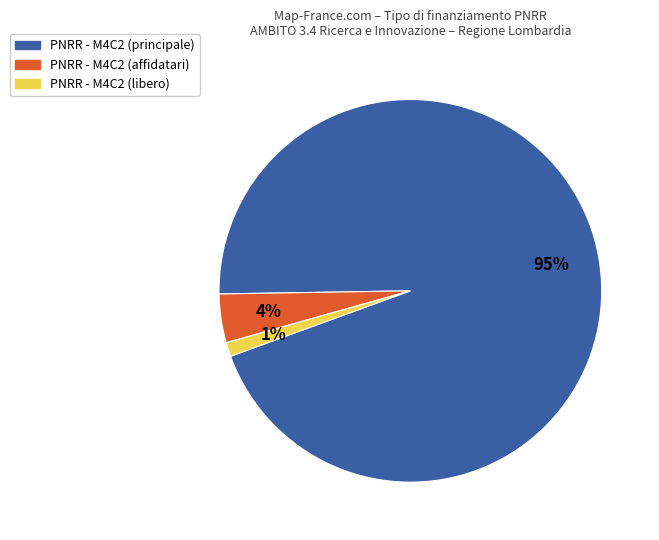

Does any single category account for the majority?

Yes